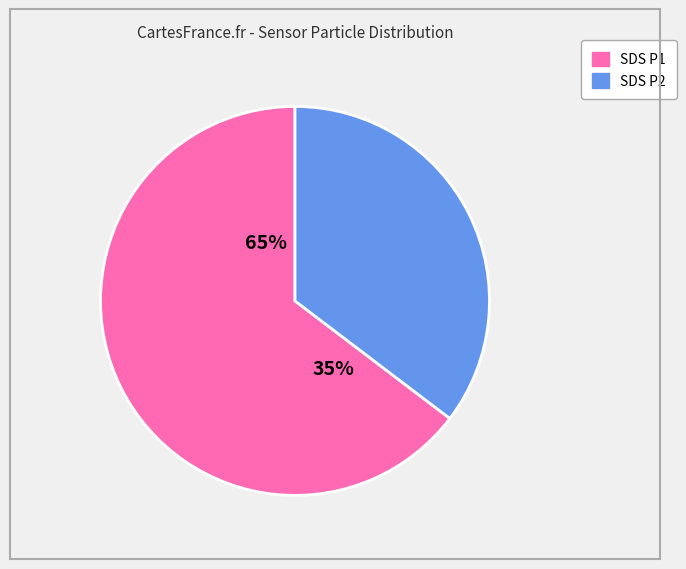

To the nearest percent, what percentage of the pie is SDS_P1?

65%